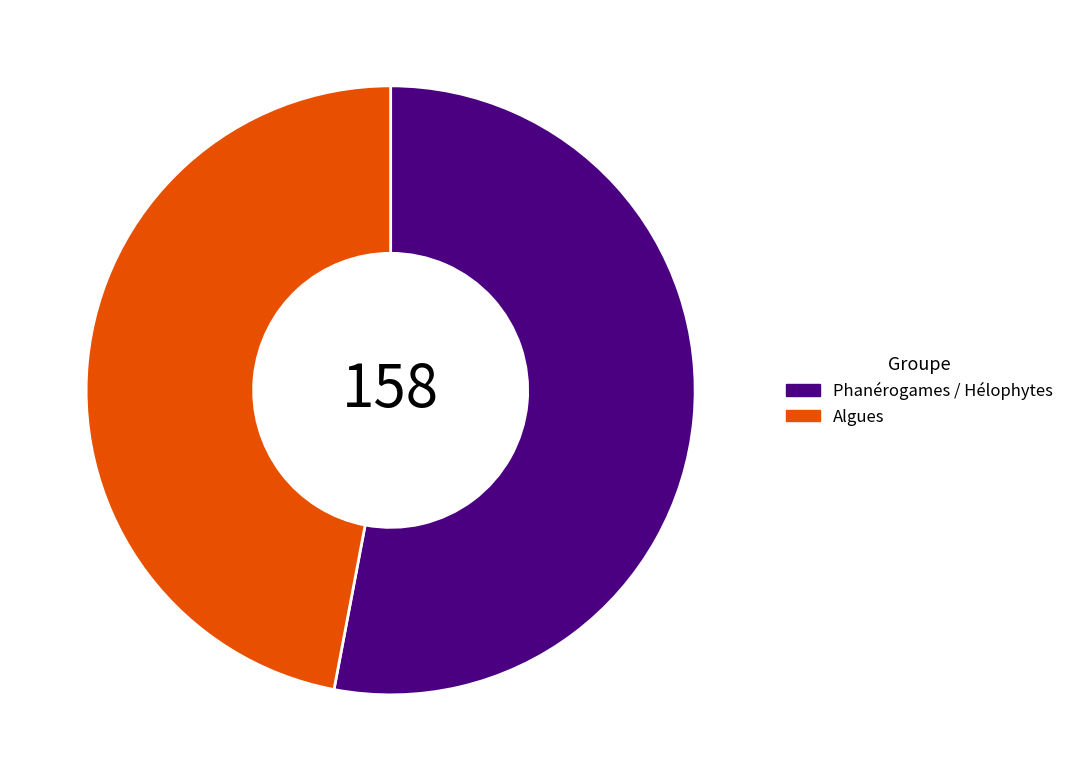

What is the ratio of the value at Phanérogames / Hélophytes to the value at Algues?

1.1